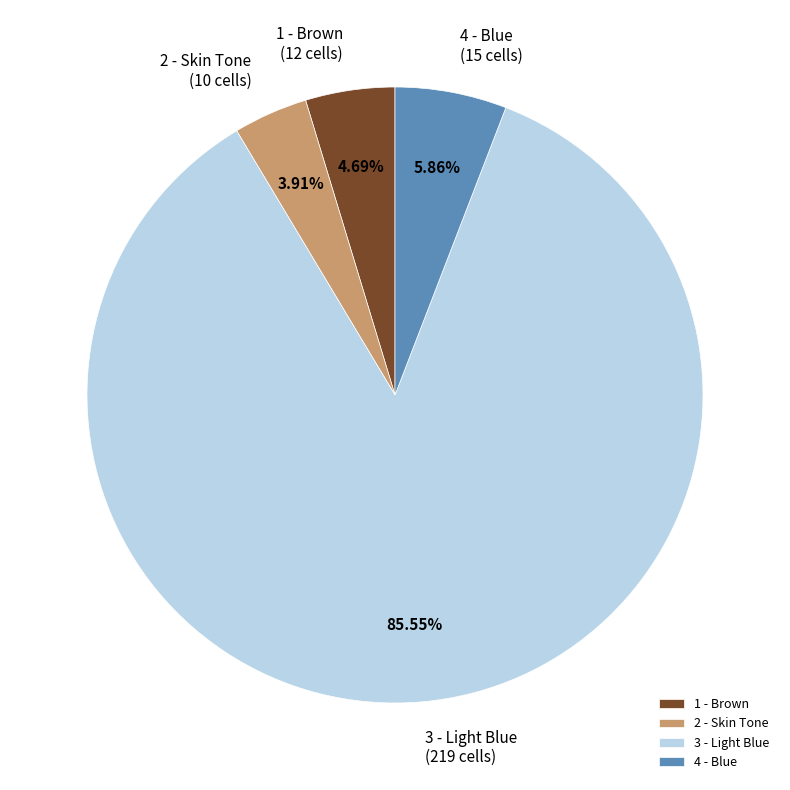

How many slices are in this pie chart?

4